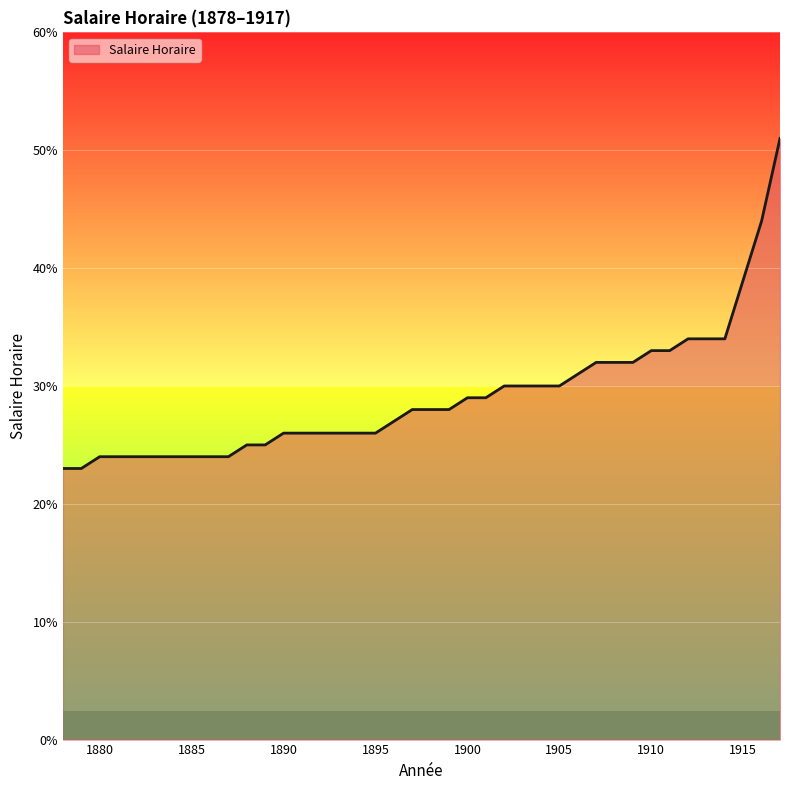

Reading left to right, extract all data points from this chart.

1878=0.2	1879=0.2	1880=0.2	1881=0.2	1882=0.2	1883=0.2	1884=0.2	1885=0.2	1886=0.2	1887=0.2	1888=0.2	1889=0.2	1890=0.3	1891=0.3	1892=0.3	1893=0.3	1894=0.3	1895=0.3	1896=0.3	1897=0.3	1898=0.3	1899=0.3	1900=0.3	1901=0.3	1902=0.3	1903=0.3	1904=0.3	1905=0.3	1906=0.3	1907=0.3	1908=0.3	1909=0.3	1910=0.3	1911=0.3	1912=0.3	1913=0.3	1914=0.3	1915=0.4	1916=0.4	1917=0.5